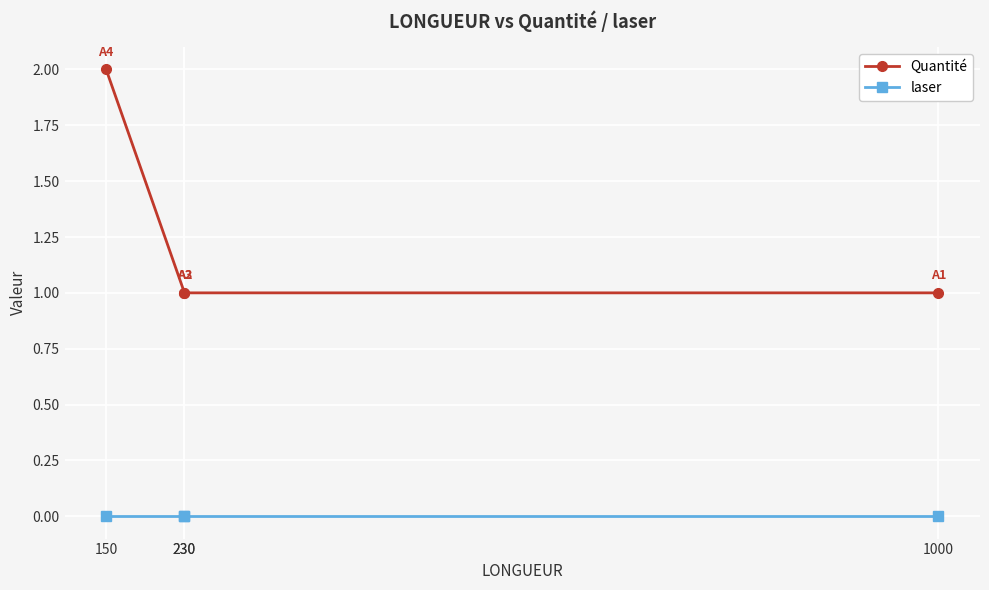

True or false: Quantité and laser intersect in this chart.

False